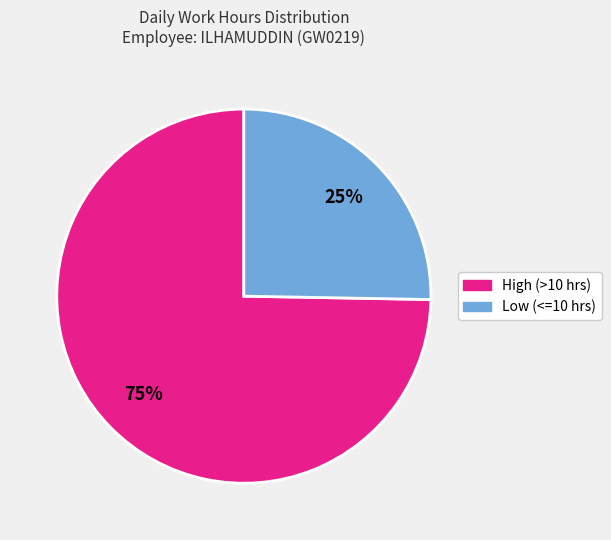

Is there any slice that represents more than half of the pie?

Yes